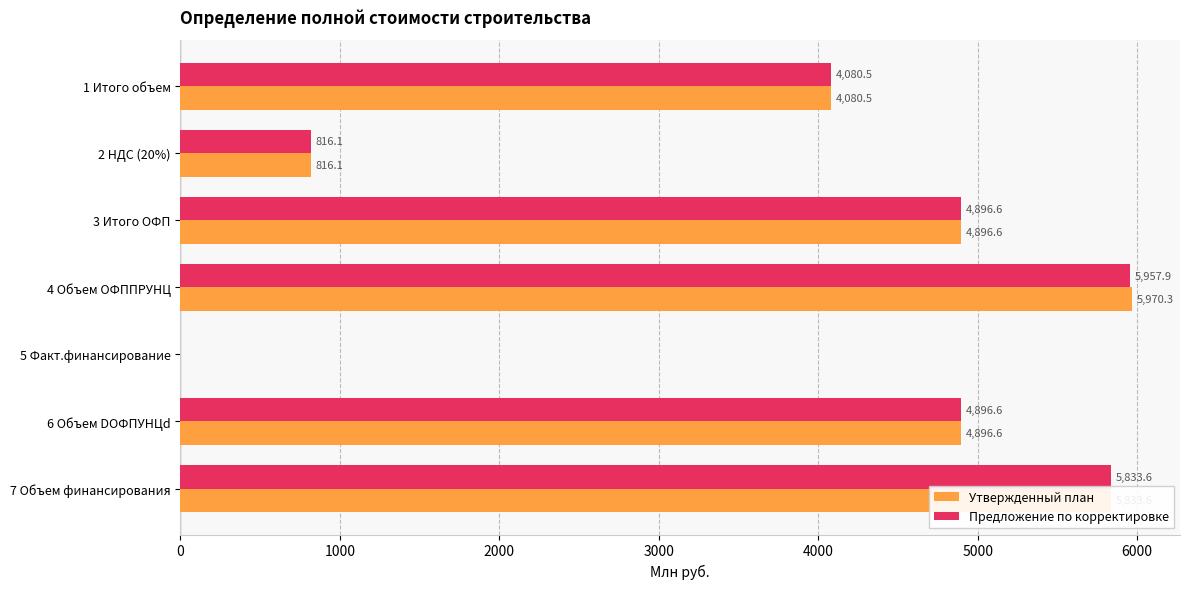

The Утвержденный план series shows 816.1 at 2 НДС (20%). True or false?

True